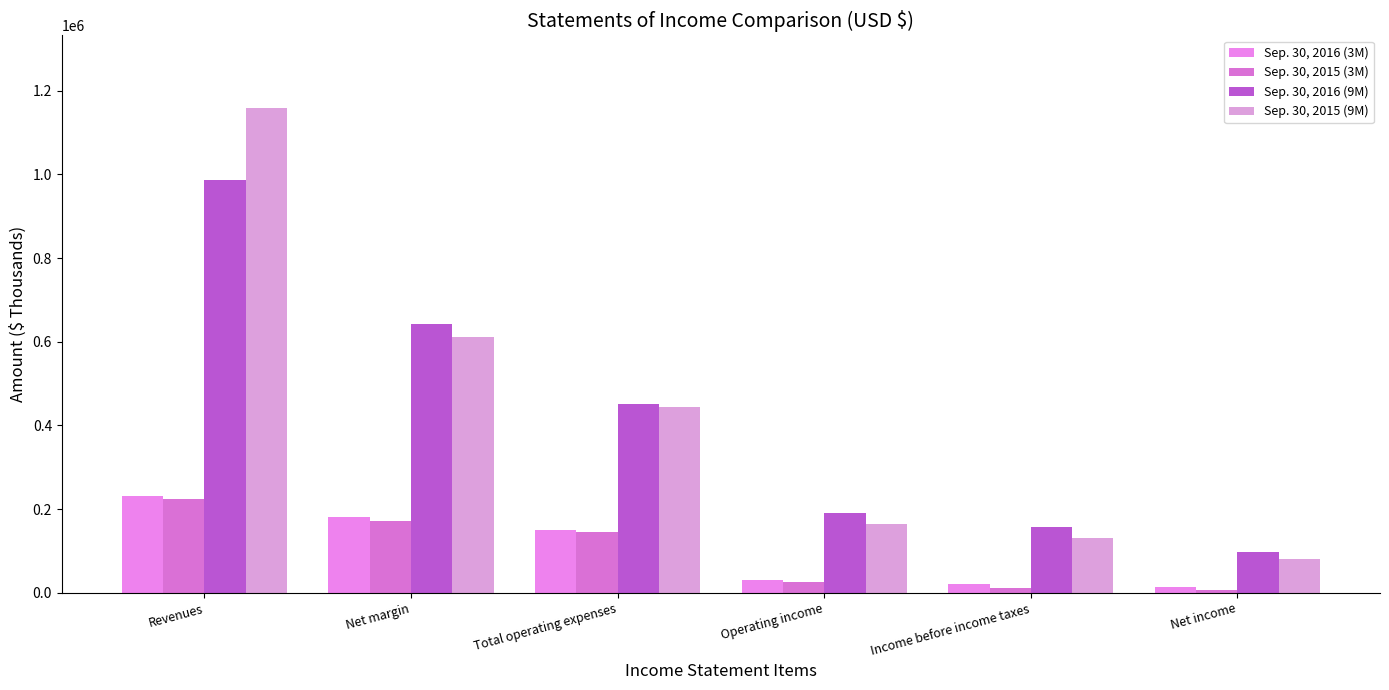

What is the minimum value for Sep. 30, 2016 (3M)?

12737